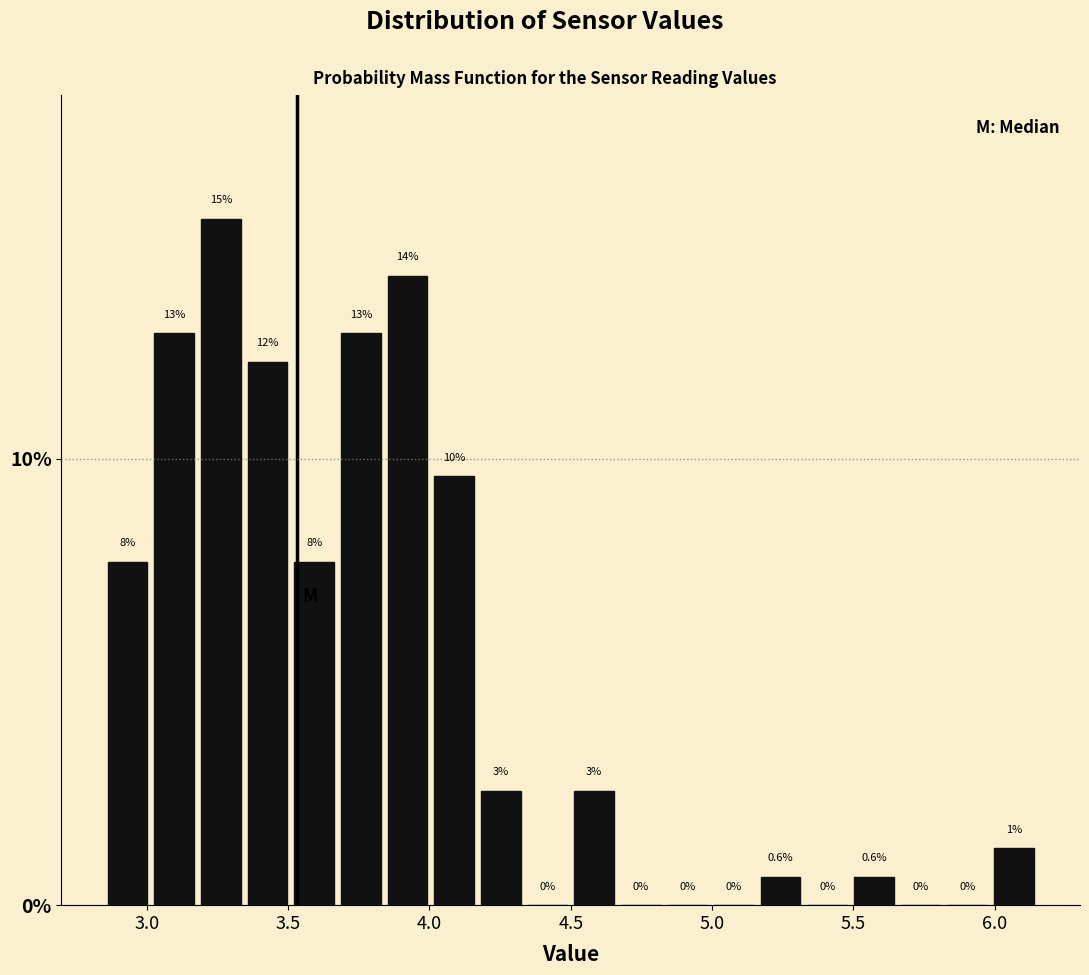

Read against the x-axis, roughly where is the centre of the tallest bar?

3.25